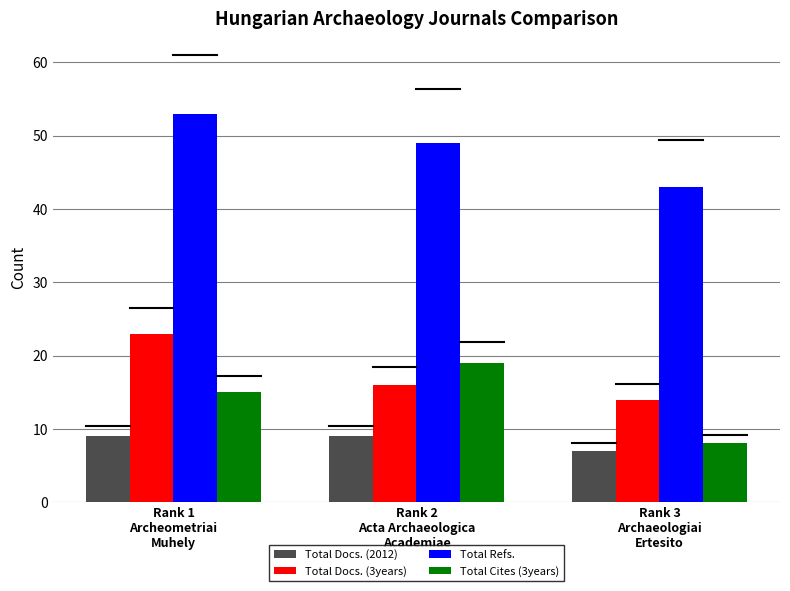

Reading left to right, list all the values displayed in this chart.

Total Docs. (2012): 9	9	7
Total Docs. (3years): 23	16	14
Total Refs.: 53	49	43
Total Cites (3years): 15	19	8